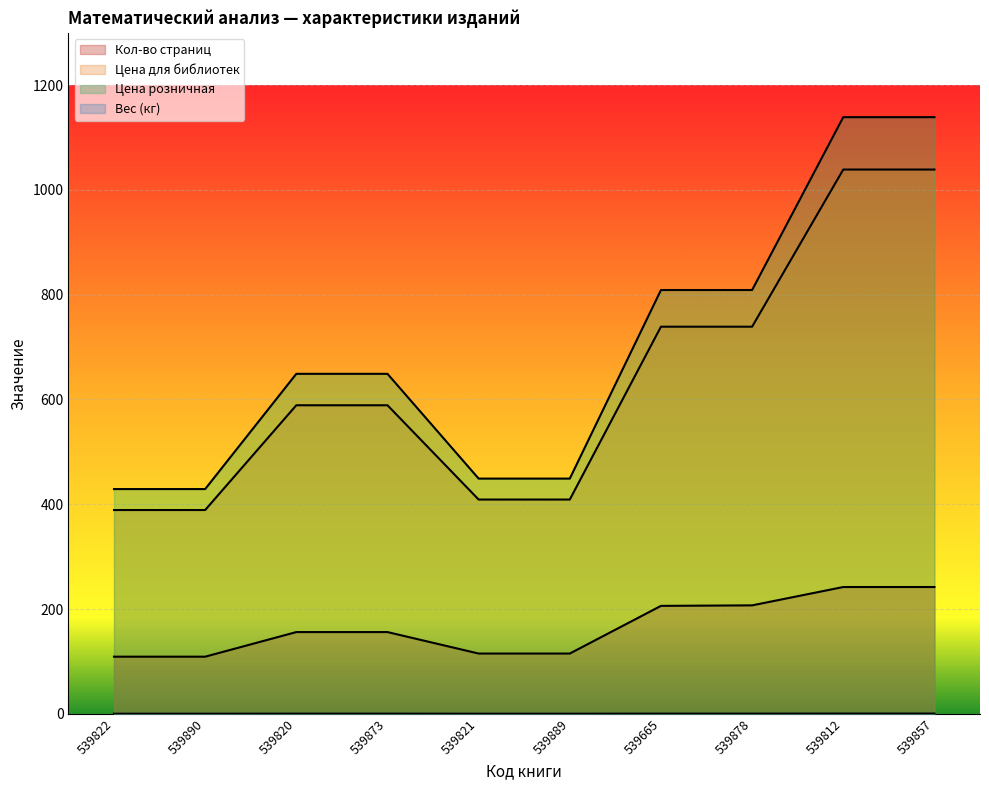

Which has a higher value, 539878 or 539665?

539878